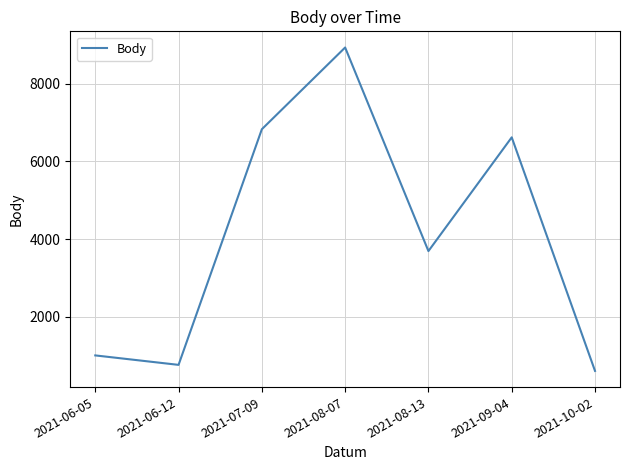

The value at 2021-10-02 is 598. True or false?

True